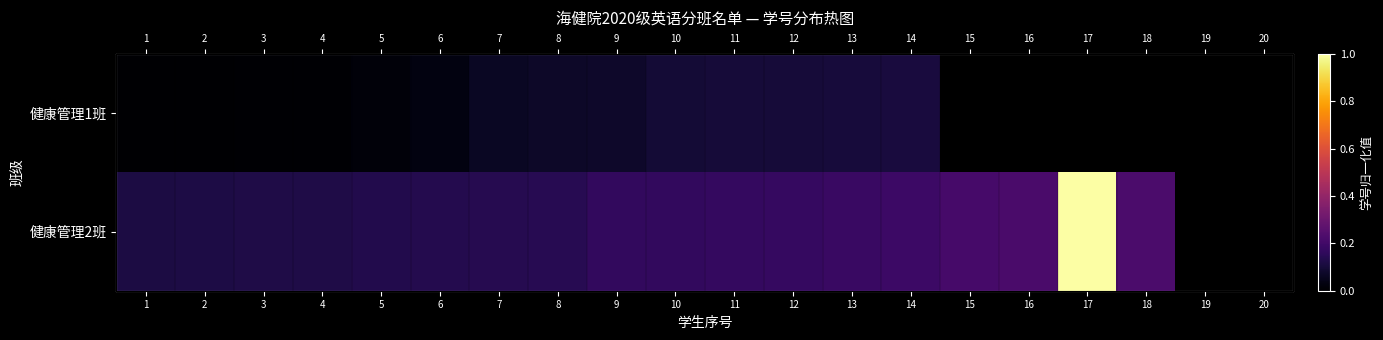

Which category has the lowest value across all series?

1